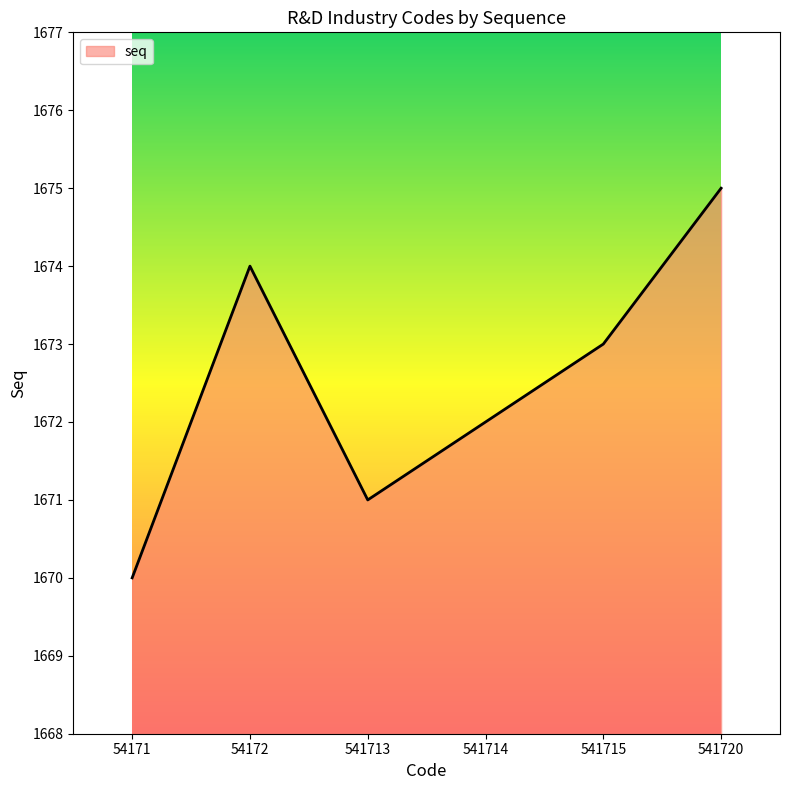

Where is the first local minimum?

541713